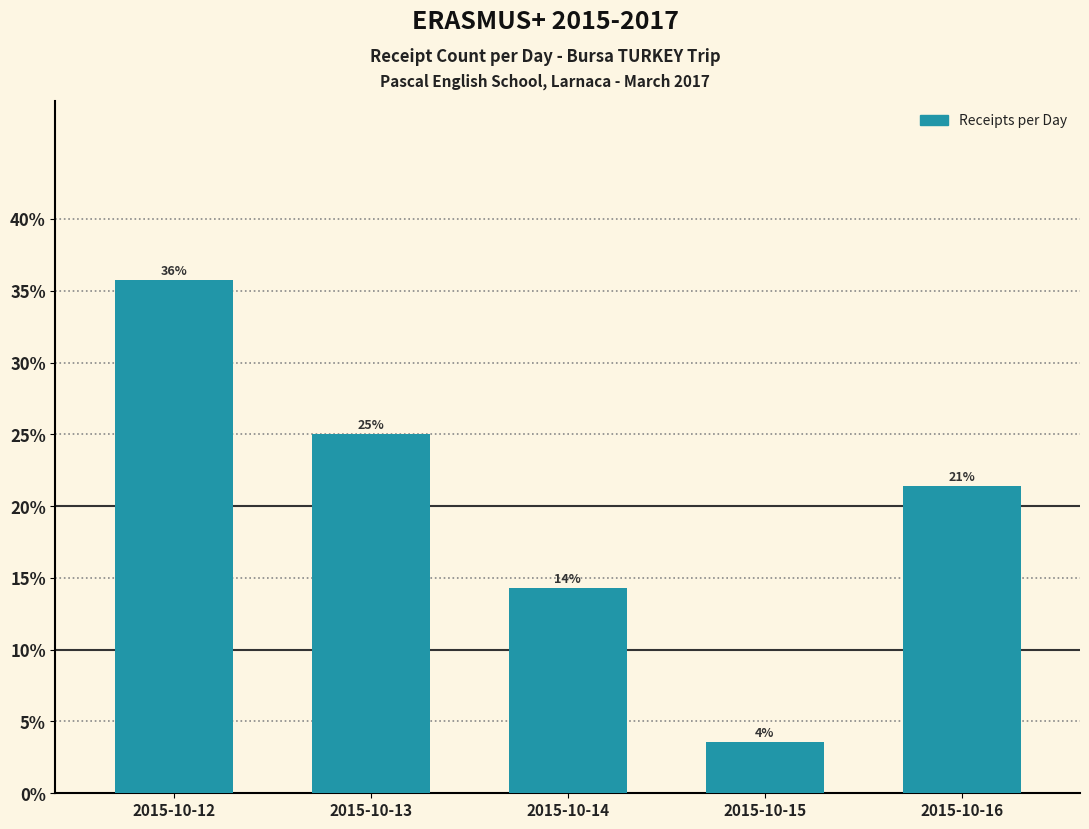

Does the chart contain any negative values?

No